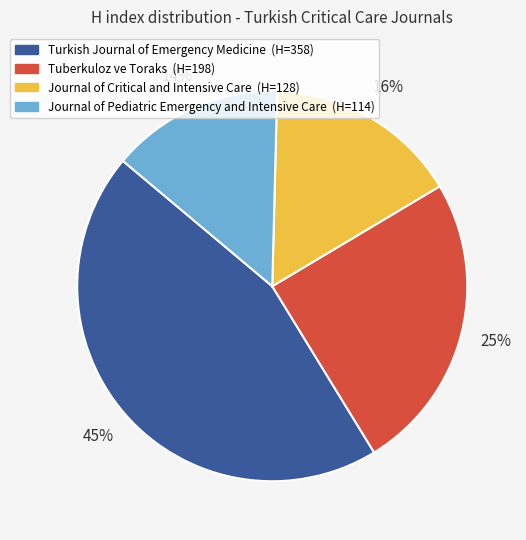

Does Journal of Pediatric Emergency and Intensive Care represent more than half of the total?

No